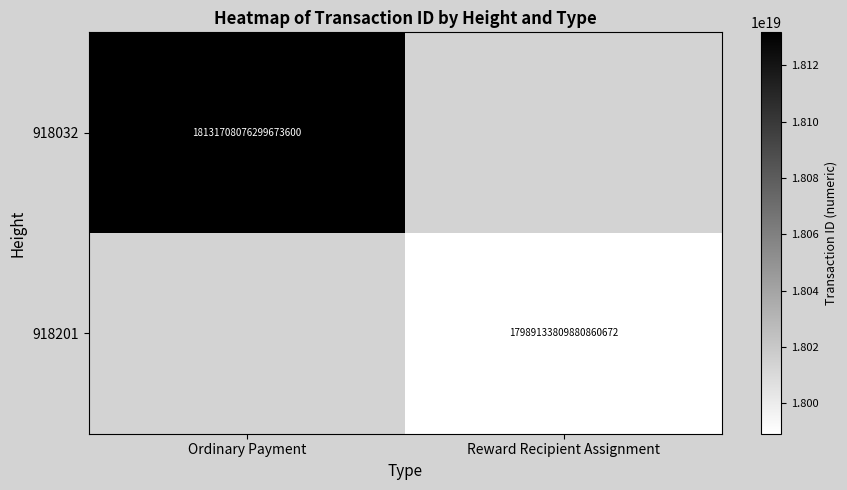

Is the value of 918032 at Ordinary Payment greater than the value of 918201 at Reward Recipient Assignment?

Yes